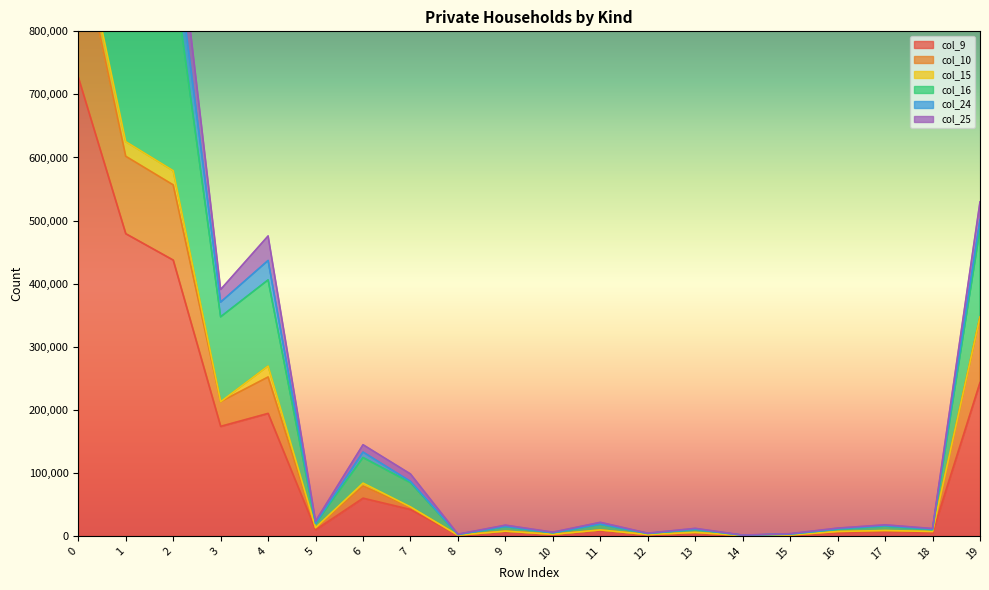

True or false: col_10 and col_25 intersect in this chart.

False